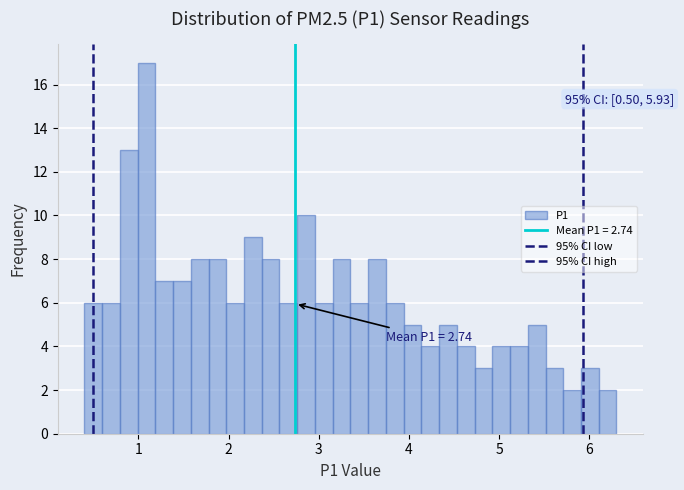

Around what value on the x-axis is the tallest bar? Give the approximate position of its centre, as read against the axis.

1.1